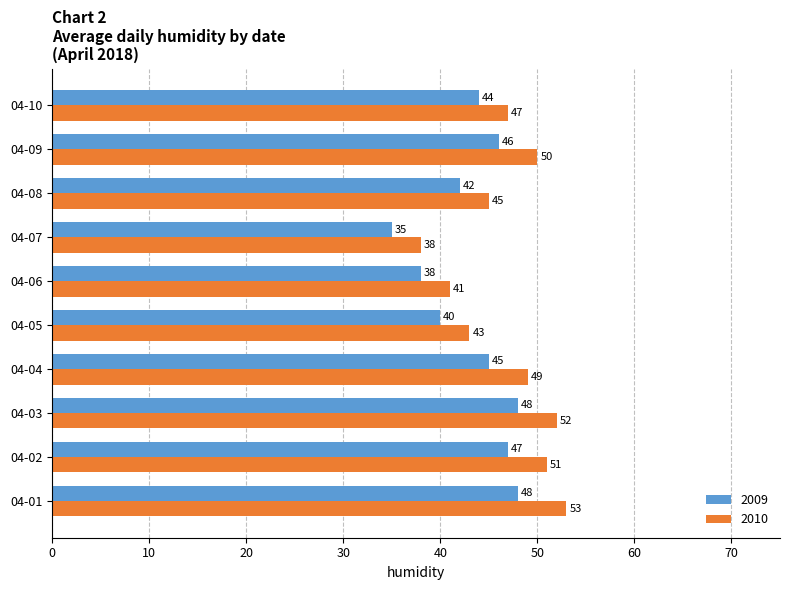

What is the difference between the second highest and second lowest values in the 2009 series?

10